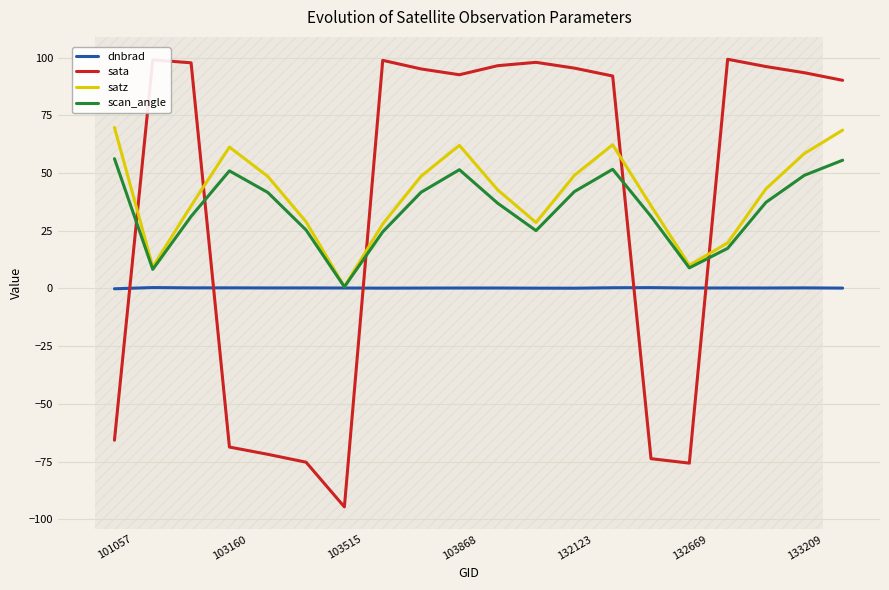

Rank the series by their maximum value, from highest to lowest.

sata, satz, scan_angle, dnbrad